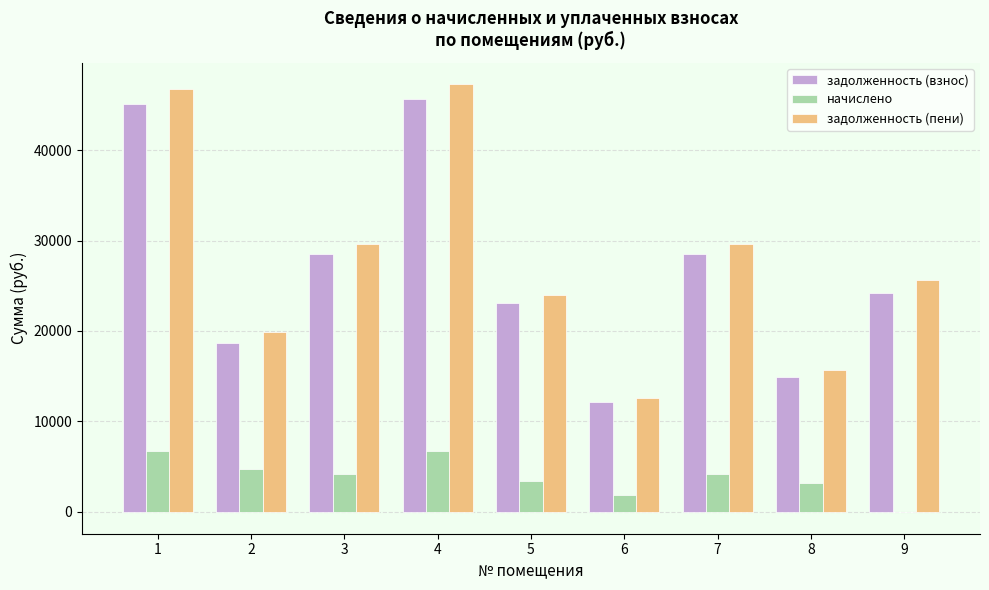

What is the spread (max minus min) of values at 6?

10816.6